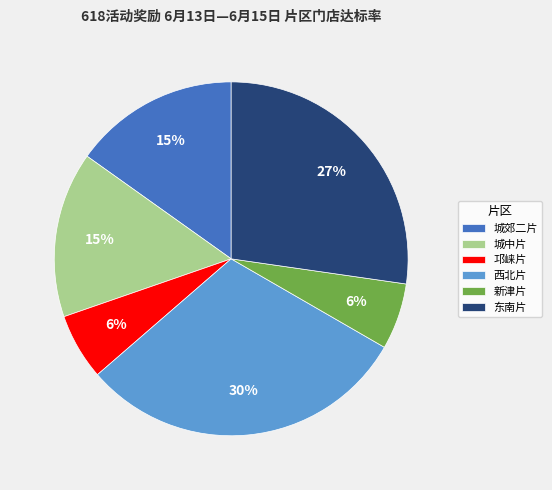

To the nearest percent, what percentage of the pie is 东南片?

27%